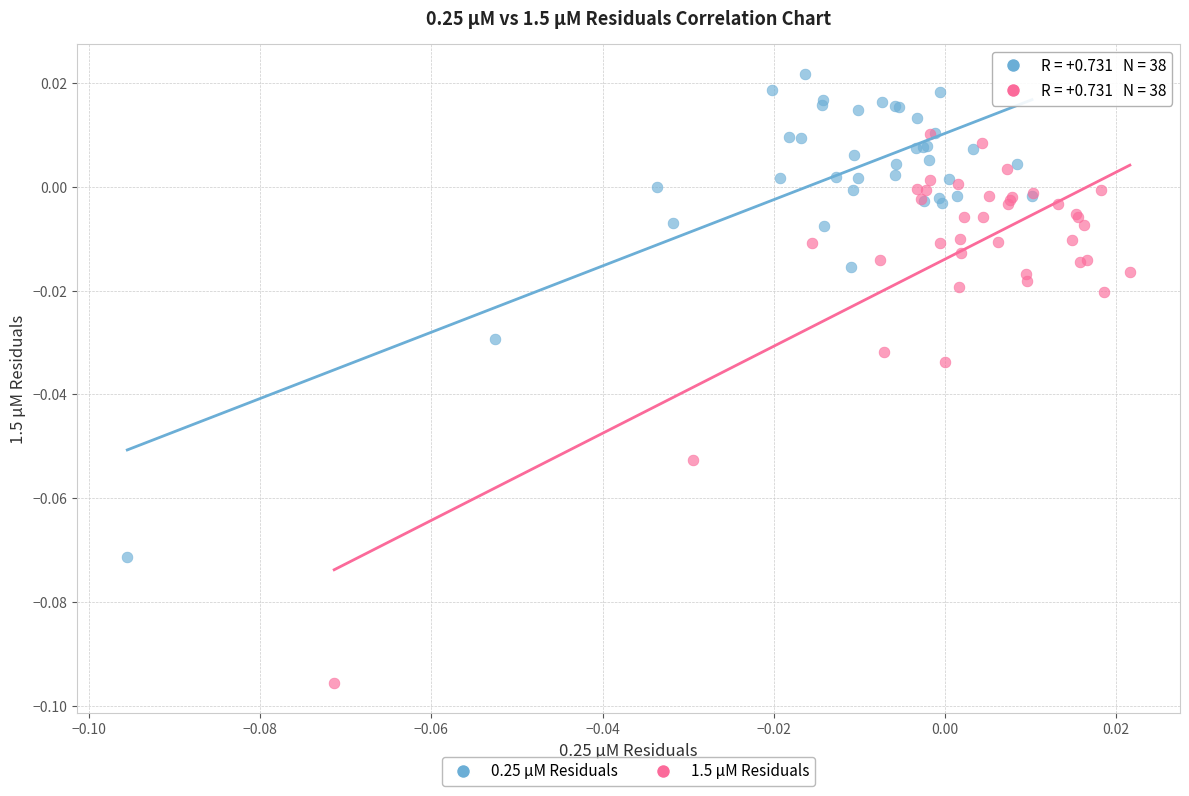

Which series contains the highest Y value?

0.25 µM Residuals